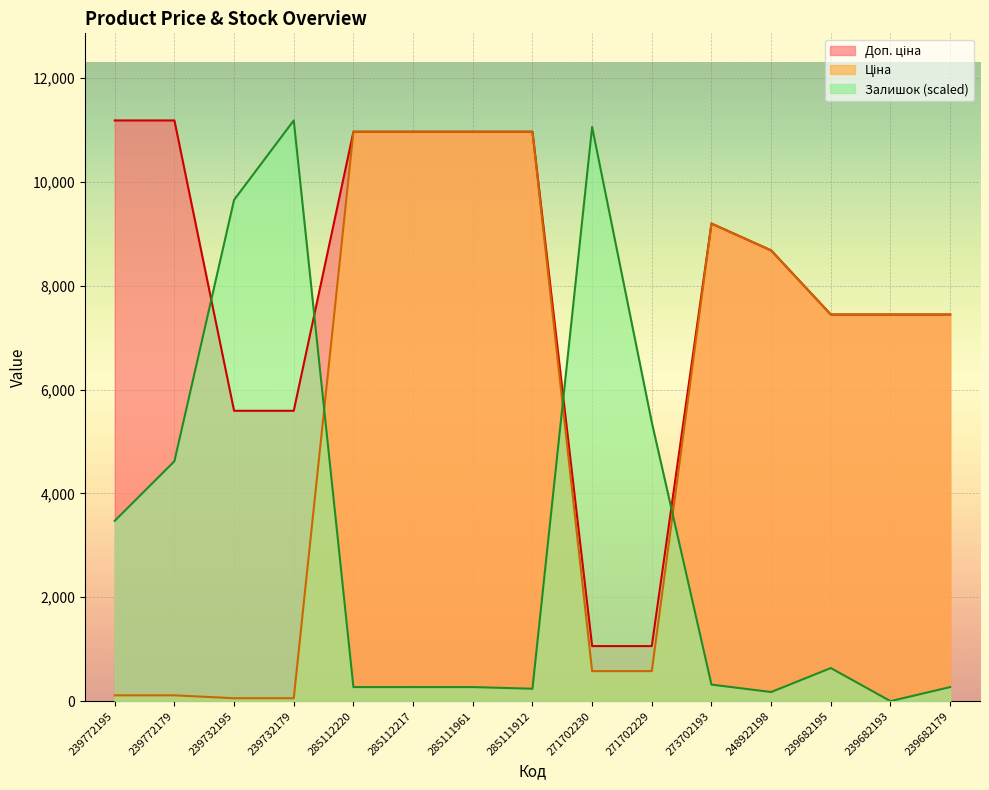

Which series has the largest range (max minus min)?

Залишок (scaled)